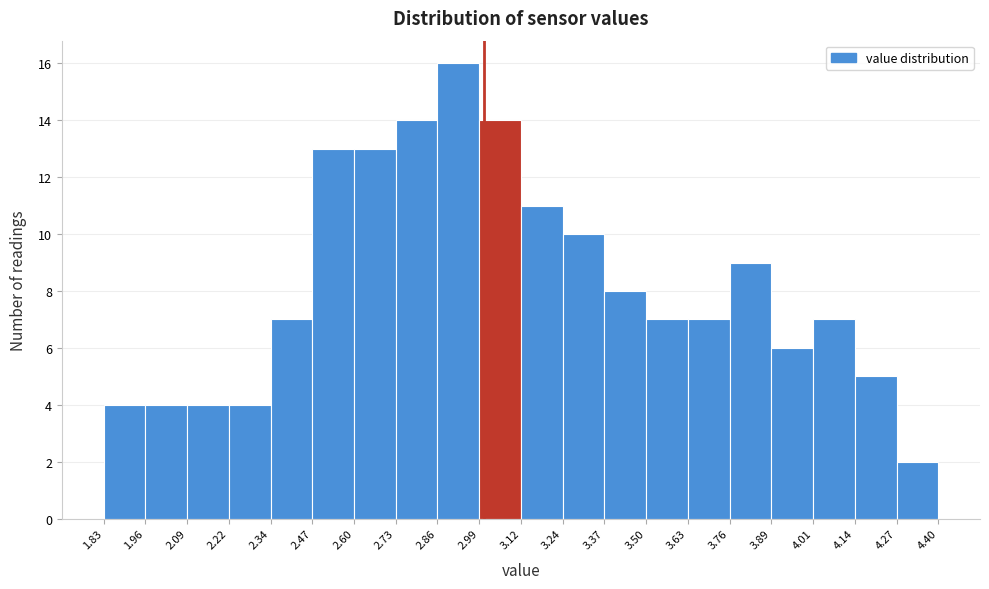

Which range on the x-axis has the tallest bar?

2.86 to 2.99